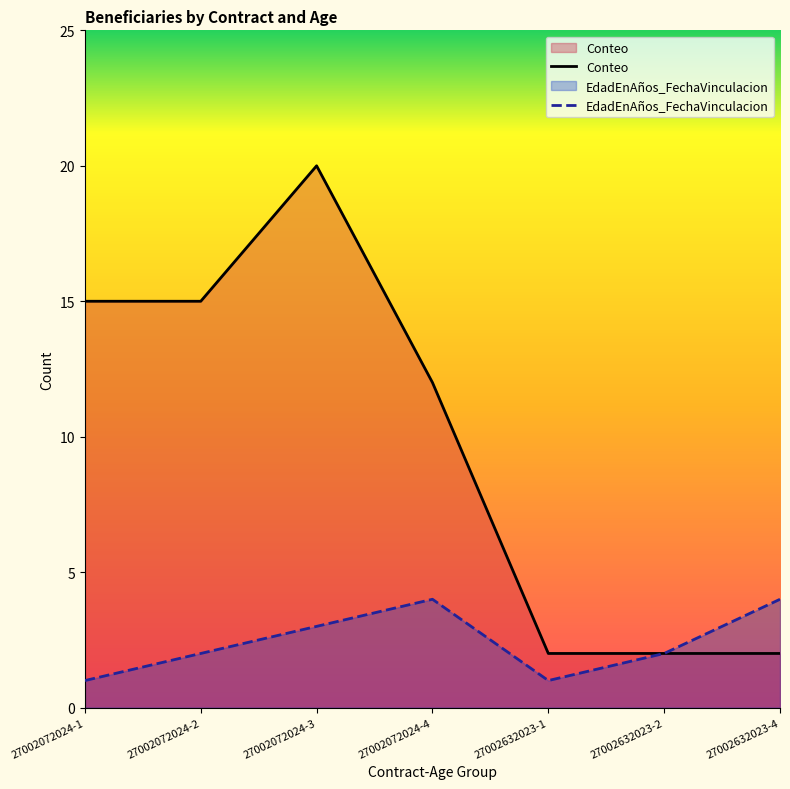

Count the Conteo values in the range 2 to 15.

6